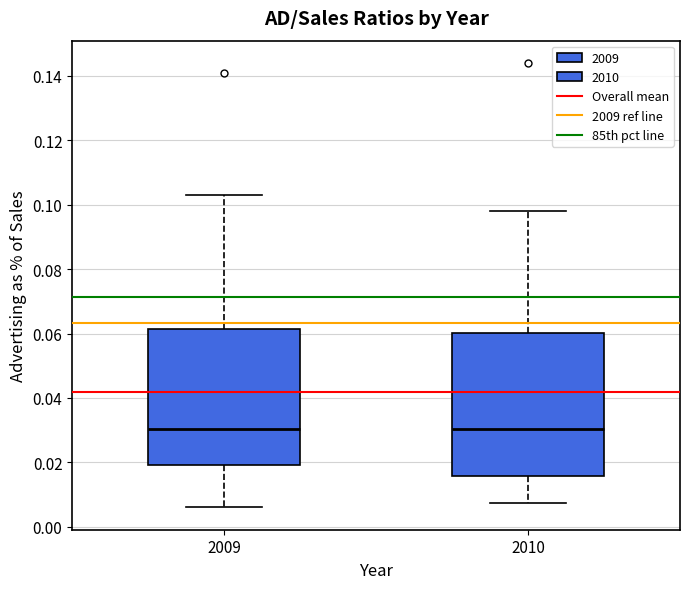

Reading left to right, transcribe this box plot: for each box, give where its median line is, the range the box spans, and where its two whiskers end, as read against the y-axis. The values are not printed on the chart, so give them approximately, as read against the axis.

2009: median 0.030, box 0.020 to 0.062, whiskers 0.006 to 0.104
2010: median 0.030, box 0.016 to 0.060, whiskers 0.008 to 0.098